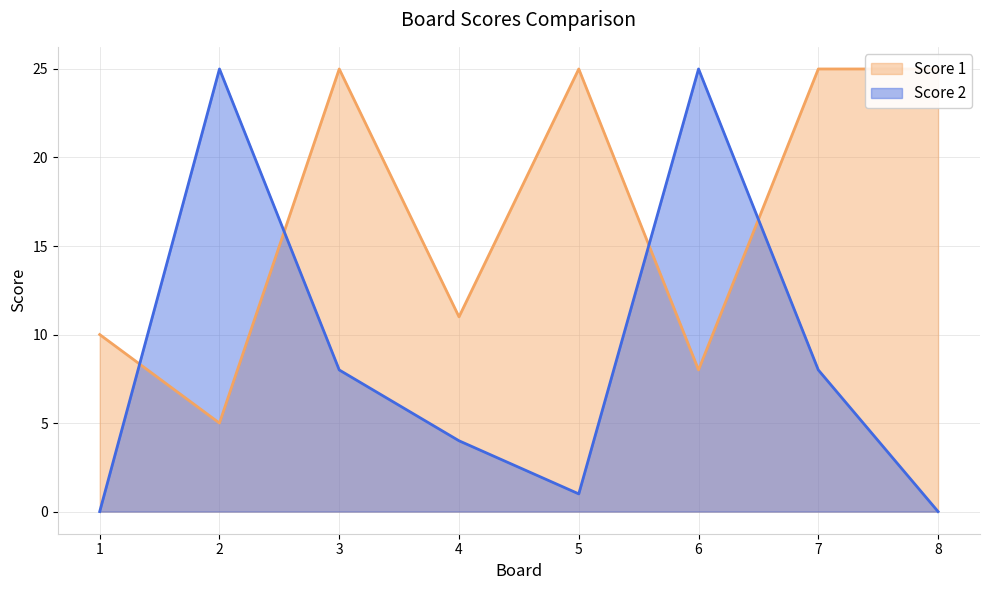

Which label corresponds to the smallest value in the chart?

1